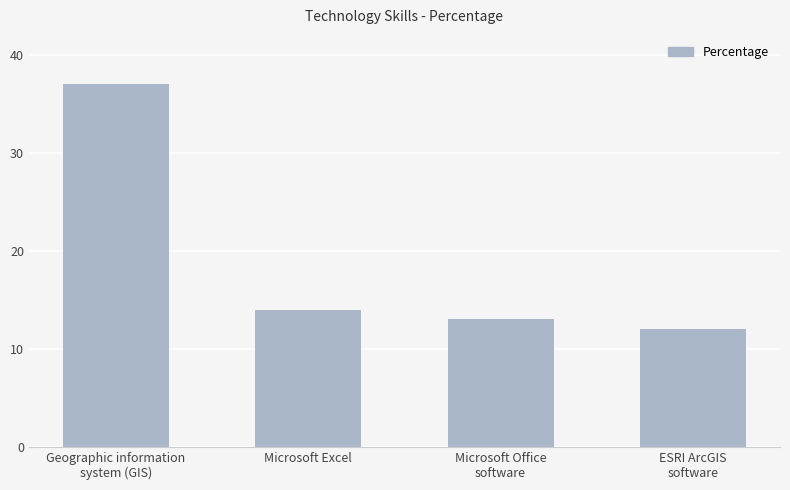

Read the value at ESRI ArcGIS
software, to the nearest 10.

10